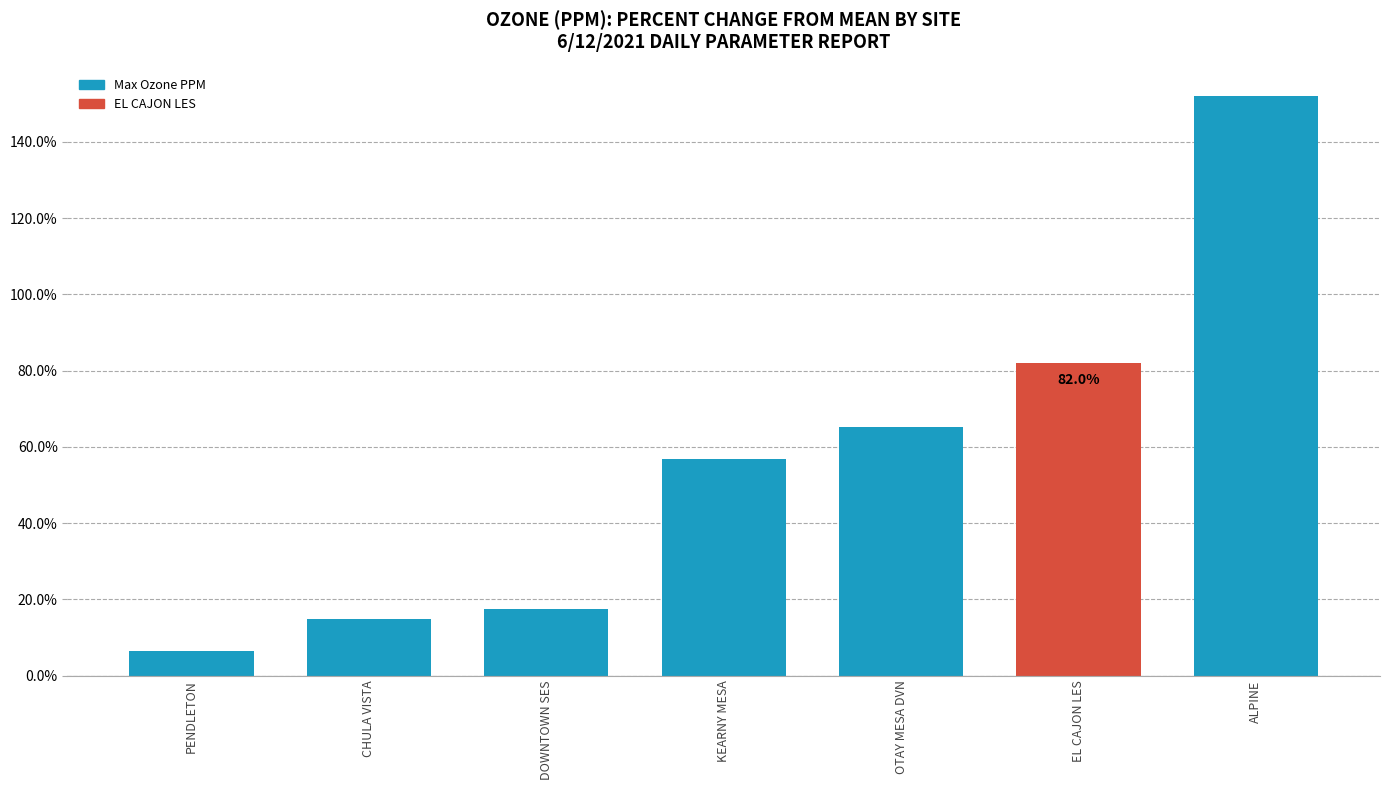

How many values exceed 56?

4